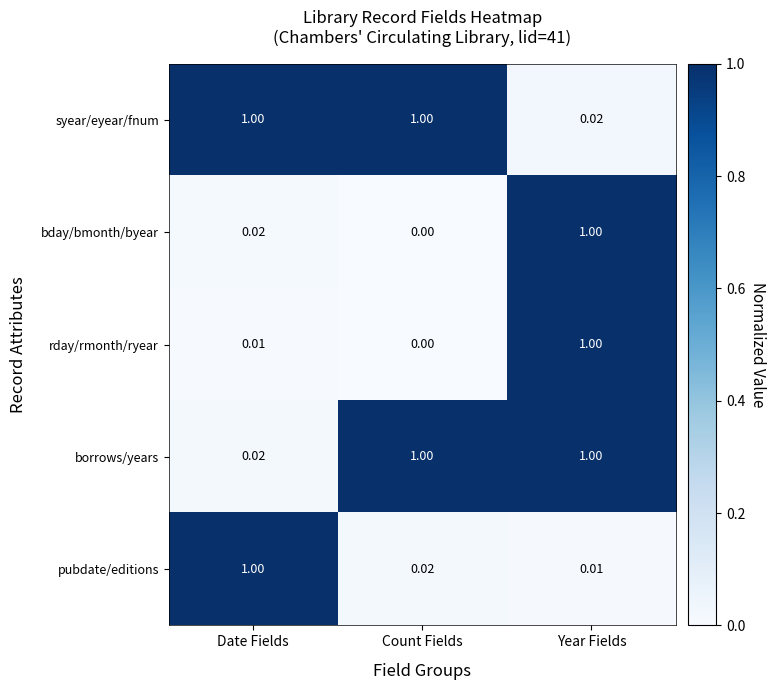

What is the total value across all series at Count Fields?

2.0